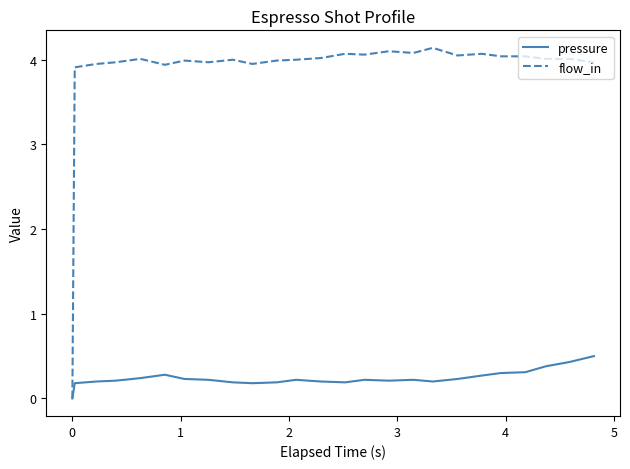

Which series has the largest range (max minus min)?

flow_in